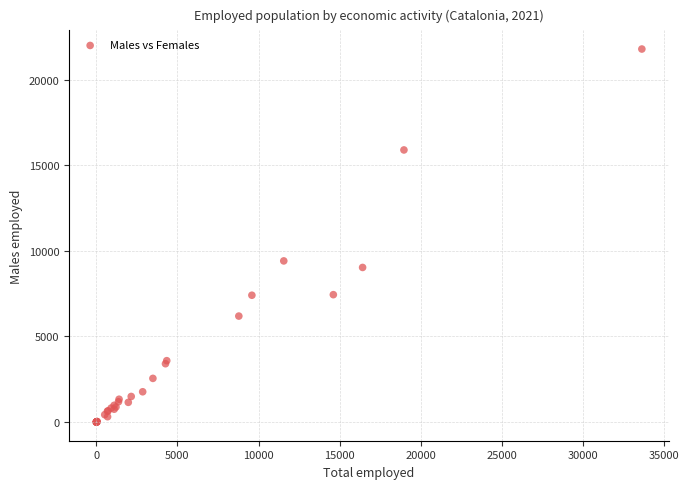

What Y value in the scatter plot is closest to 10890?

9410